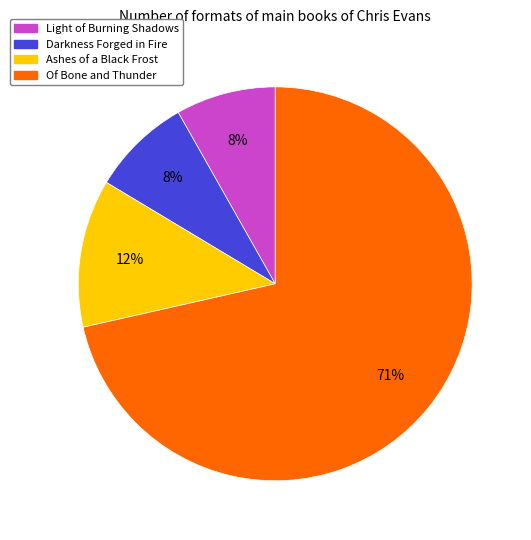

Which slice is the largest?

Of Bone and Thunder